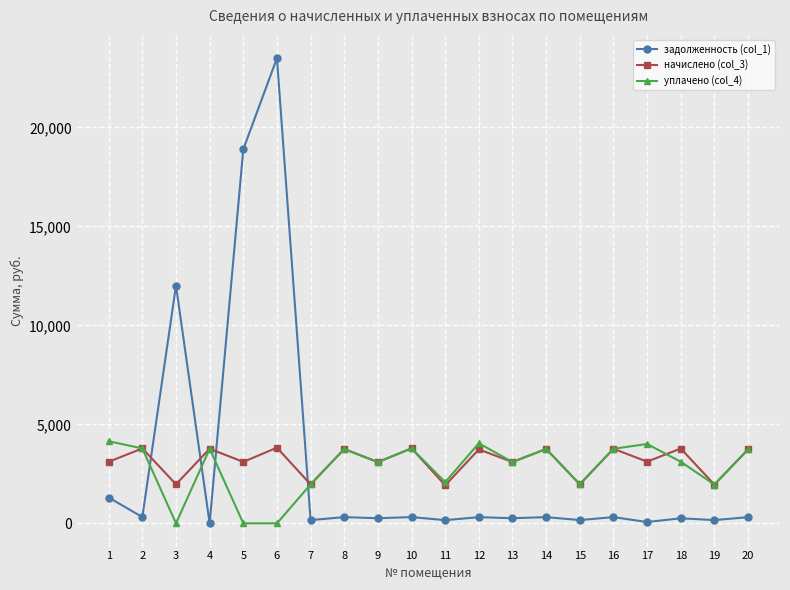

What are all the series names shown in the legend?

задолженность (col_1), начислено (col_3), уплачено (col_4)